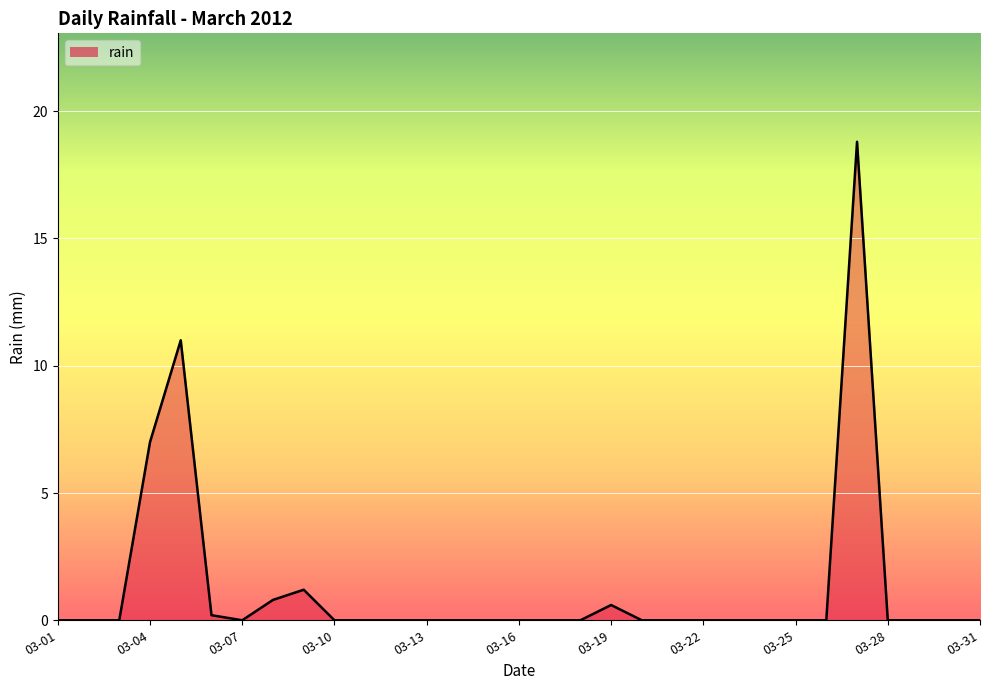

What is the greatest value displayed?

18.8